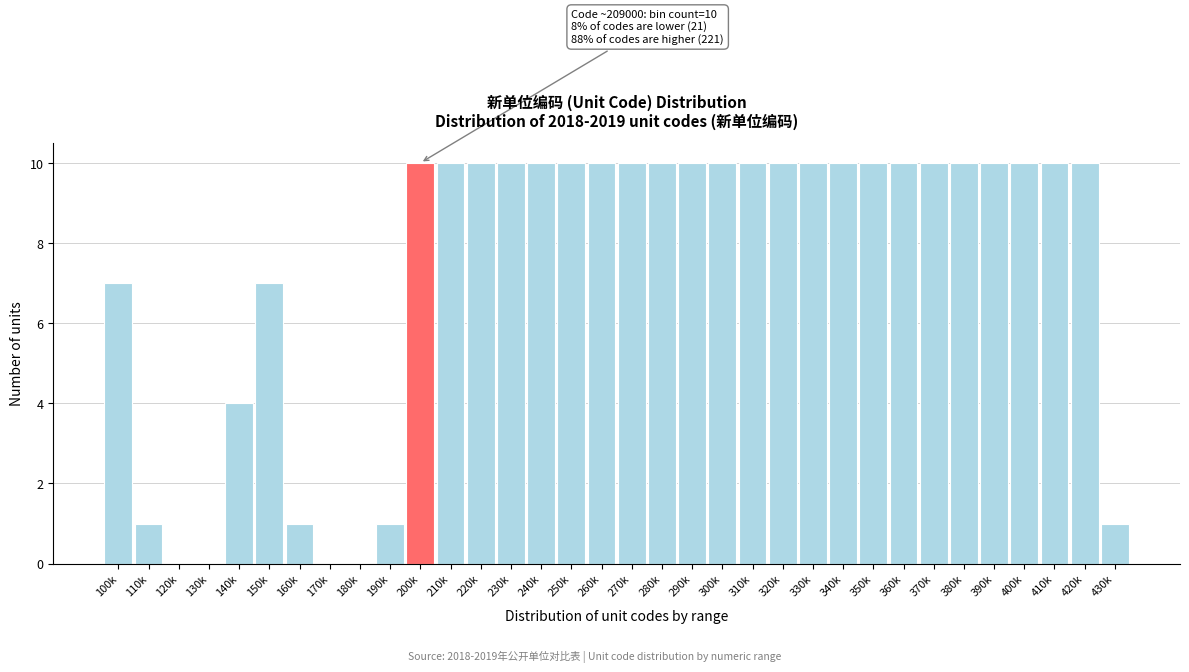

True or false: the data shows 4 at 170k.

False